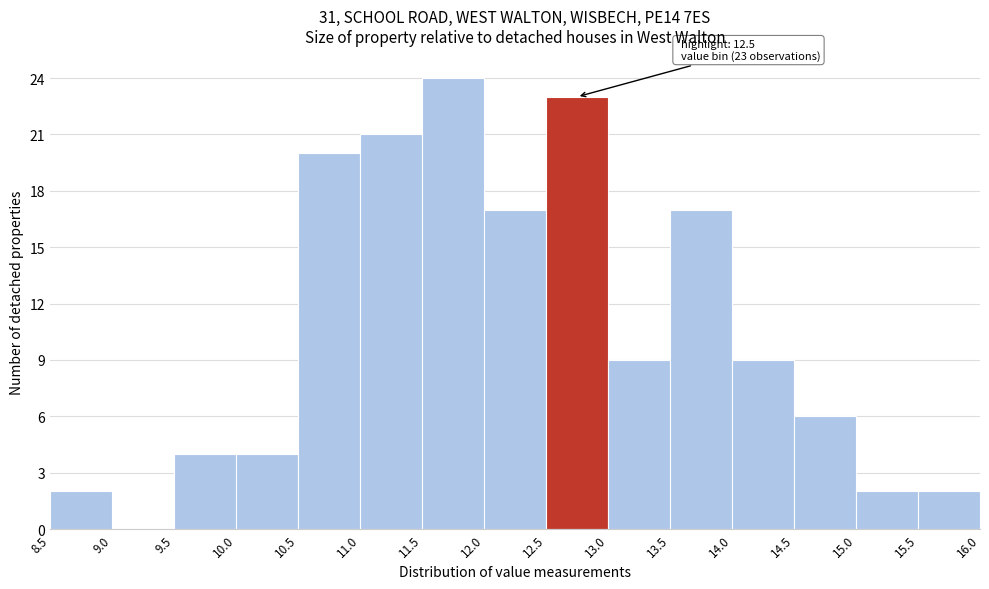

Which range on the x-axis has the tallest bar?

11.5 to 12.0